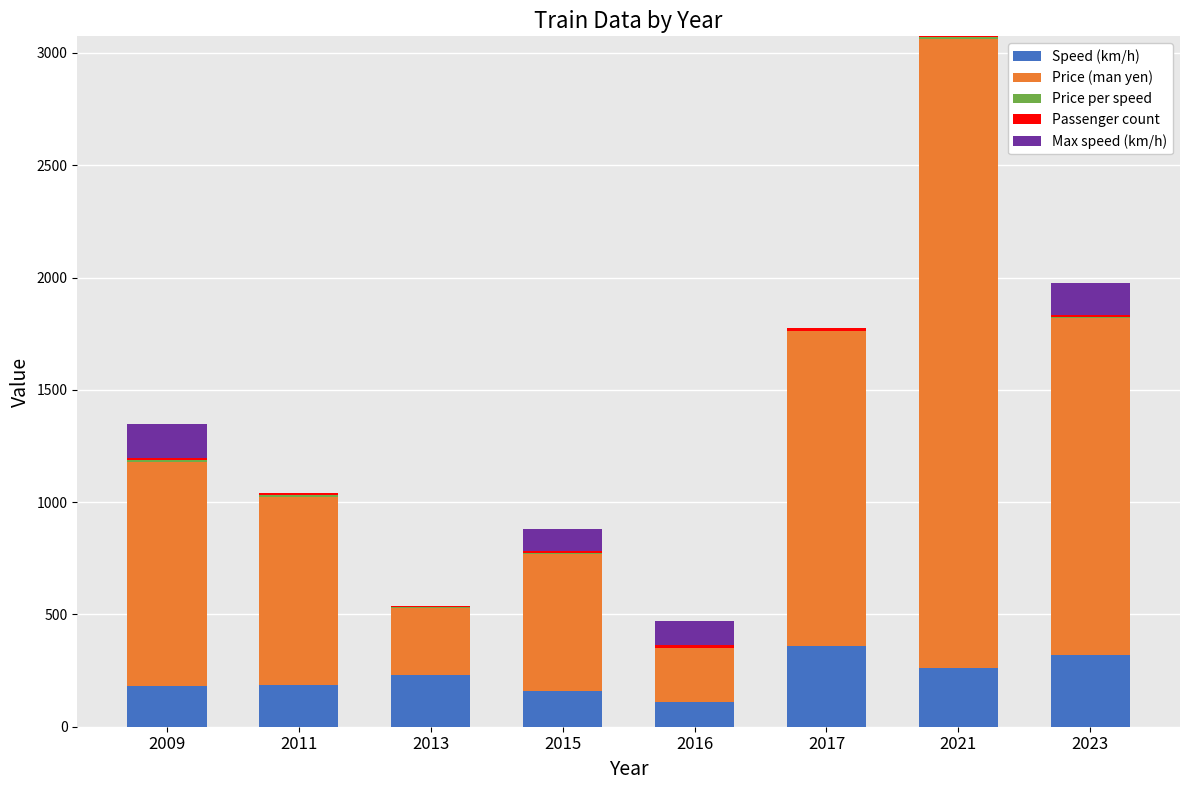

What is the highest value of the Speed (km/h) series?

360.0